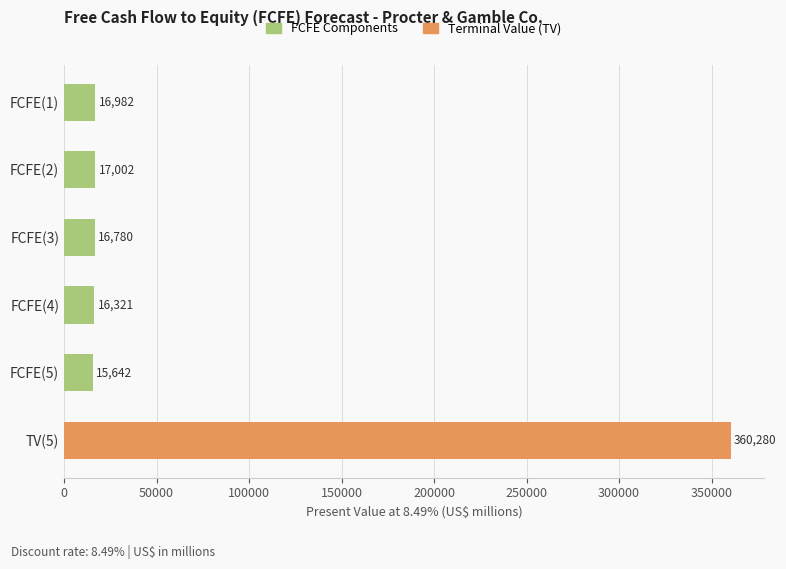

What is the change in value from FCFE(2) to FCFE(3)?

-222